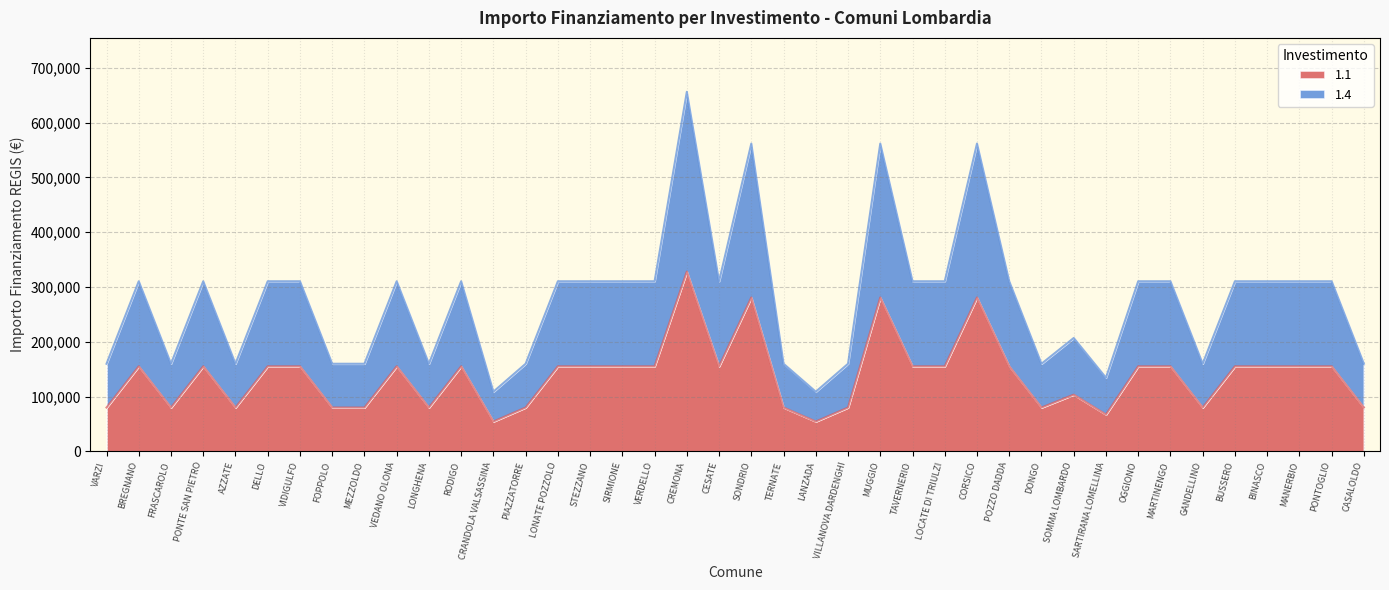

What is the difference between the maximum and minimum values in the 1.1 series?

273748